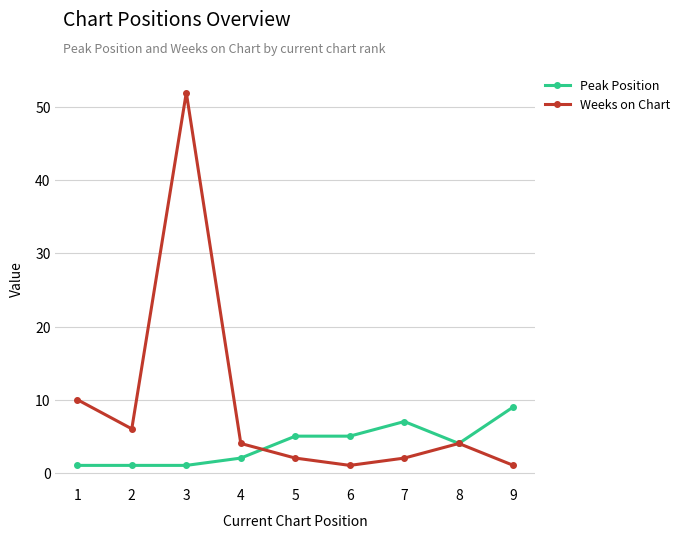

Count the number of data series in this chart.

2